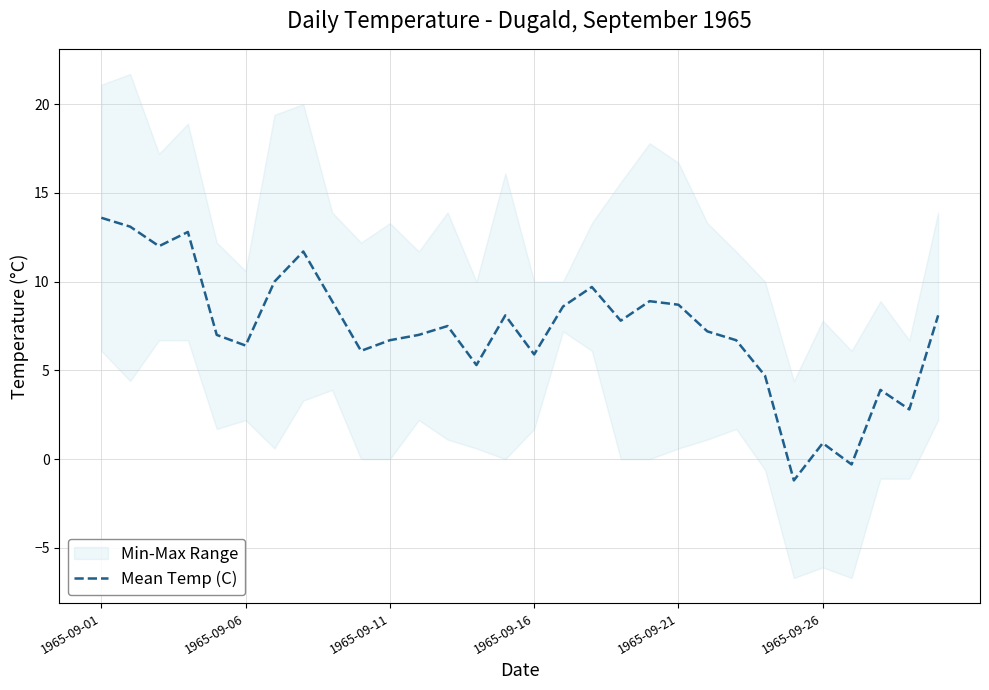

Is it true that Mean Temp (C) equals 8.7 at 1965-09-21?

True